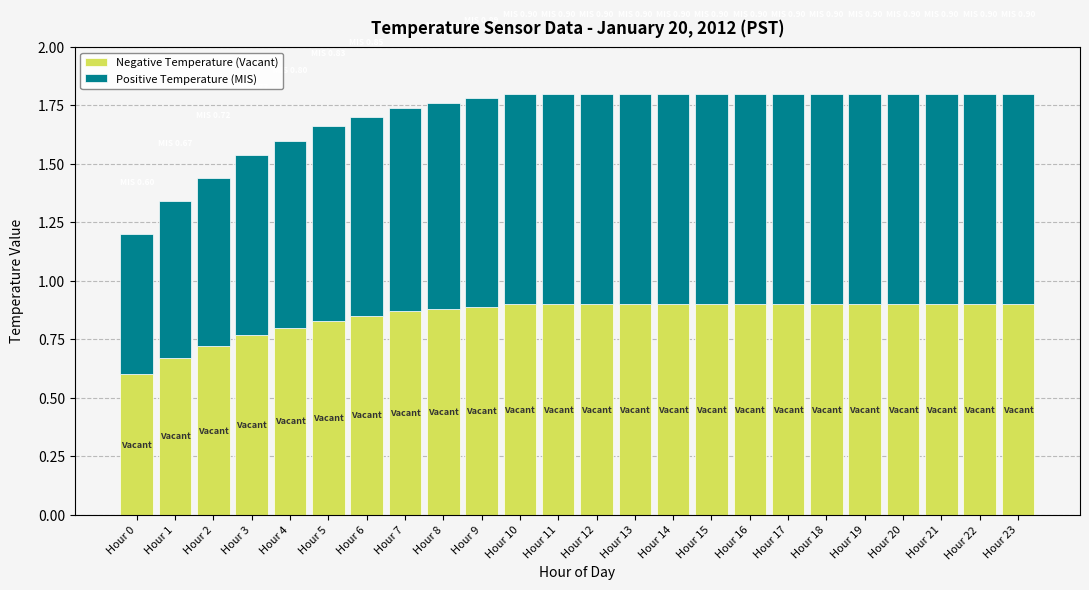

How many bars are there in total?

24